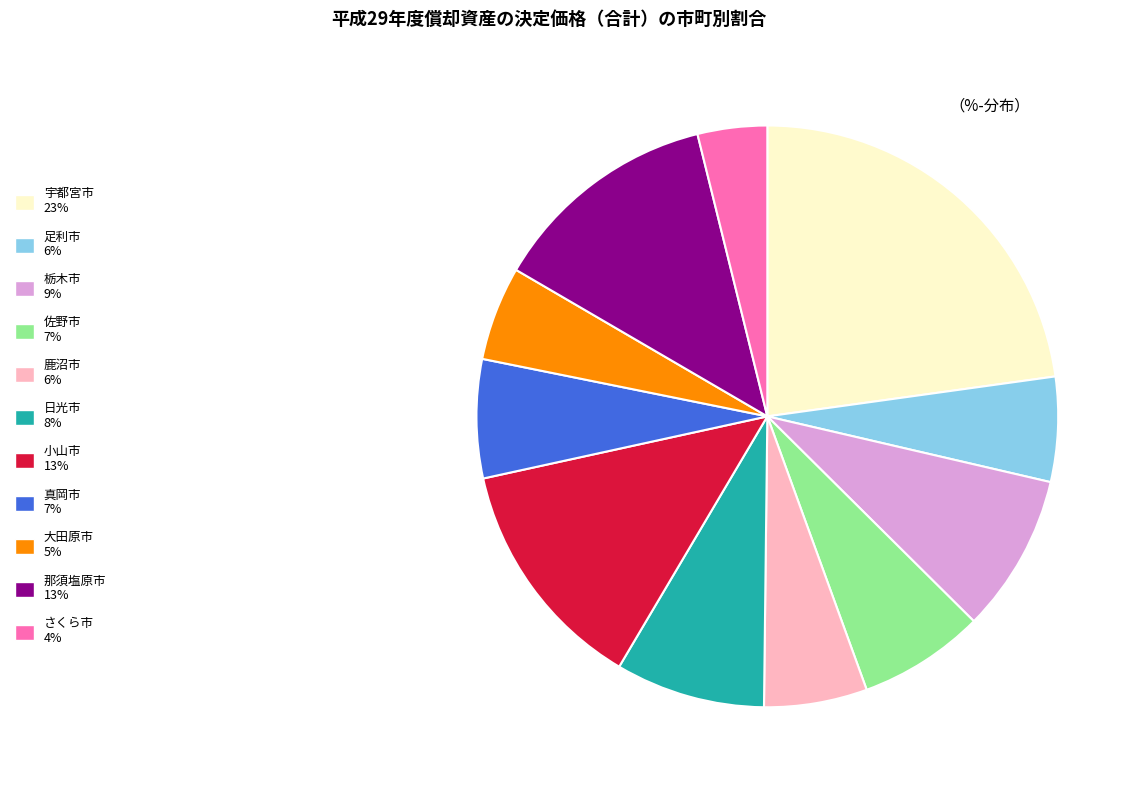

How many segments does this pie chart have?

11